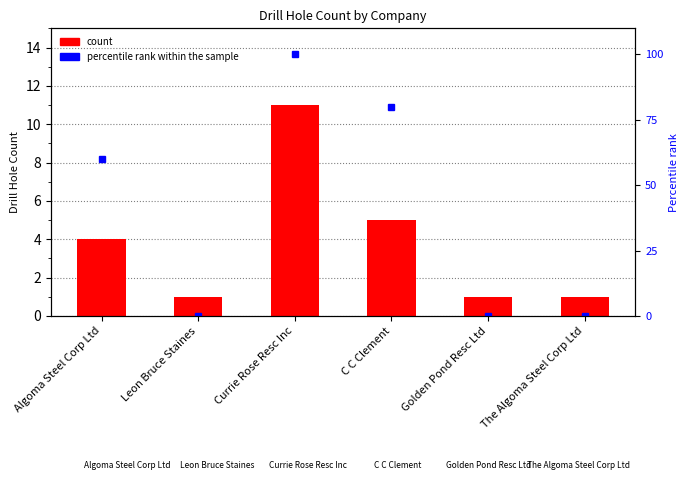

What is the difference between the maximum and minimum values in the count series?

10